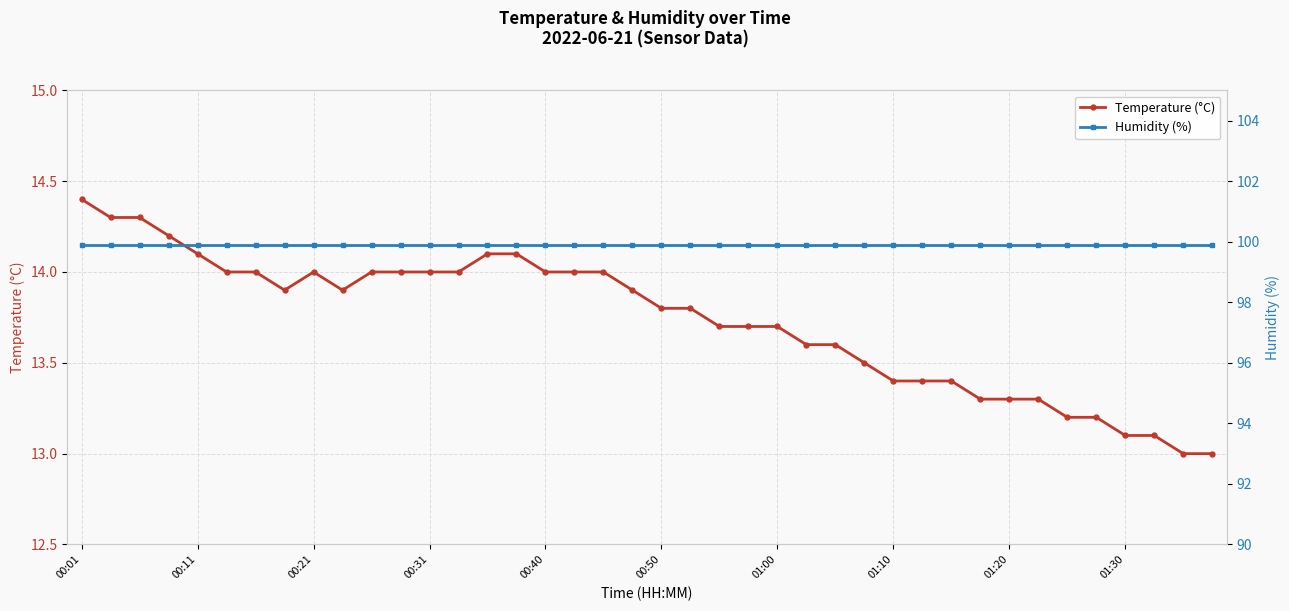

What is the minimum value for Temperature (°C)?

13.0